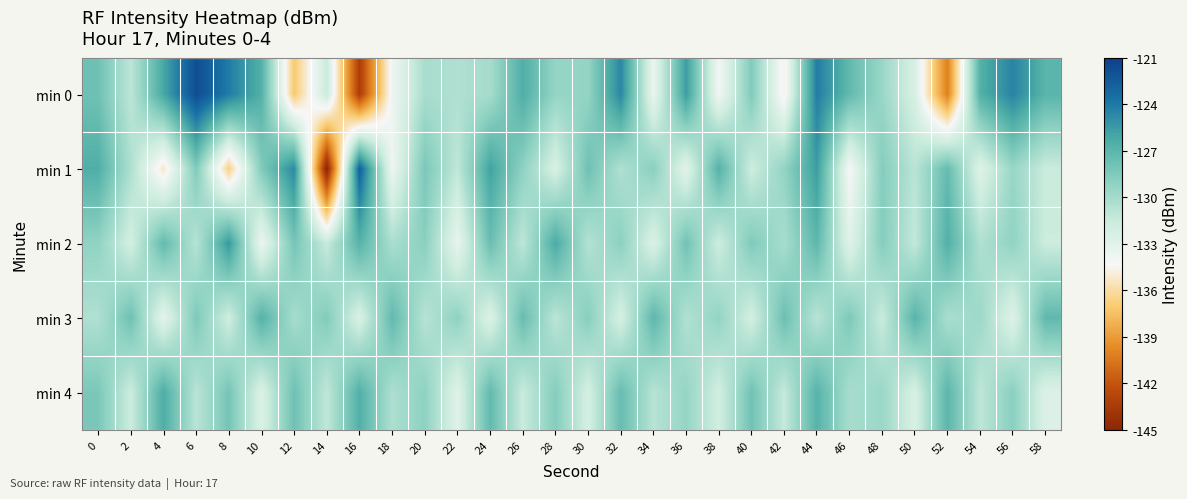

What is the total value across all series at 22?

-657.1